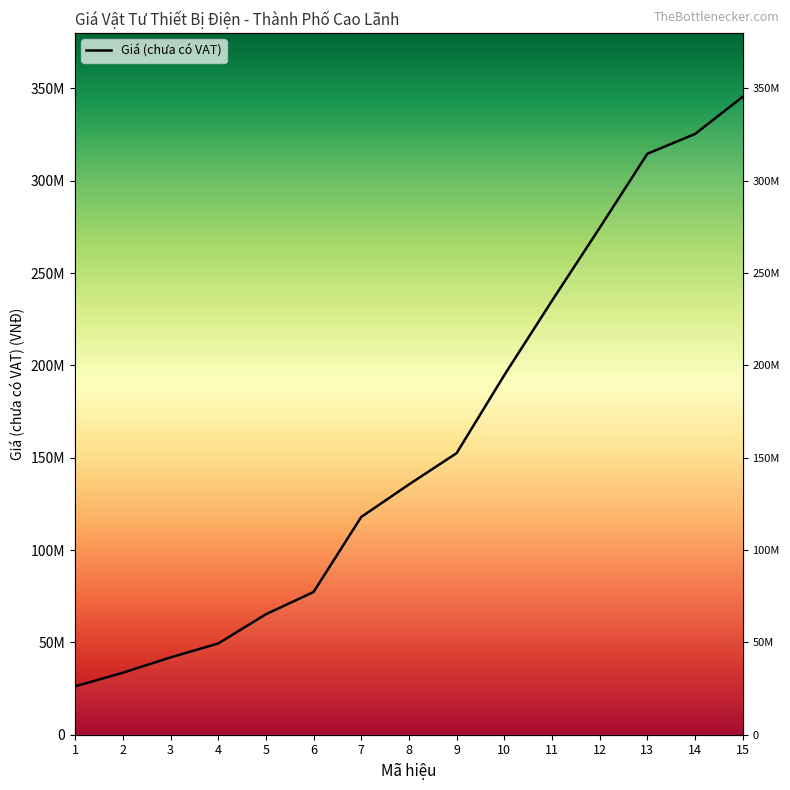

Between 6 and 8, which is larger?

8